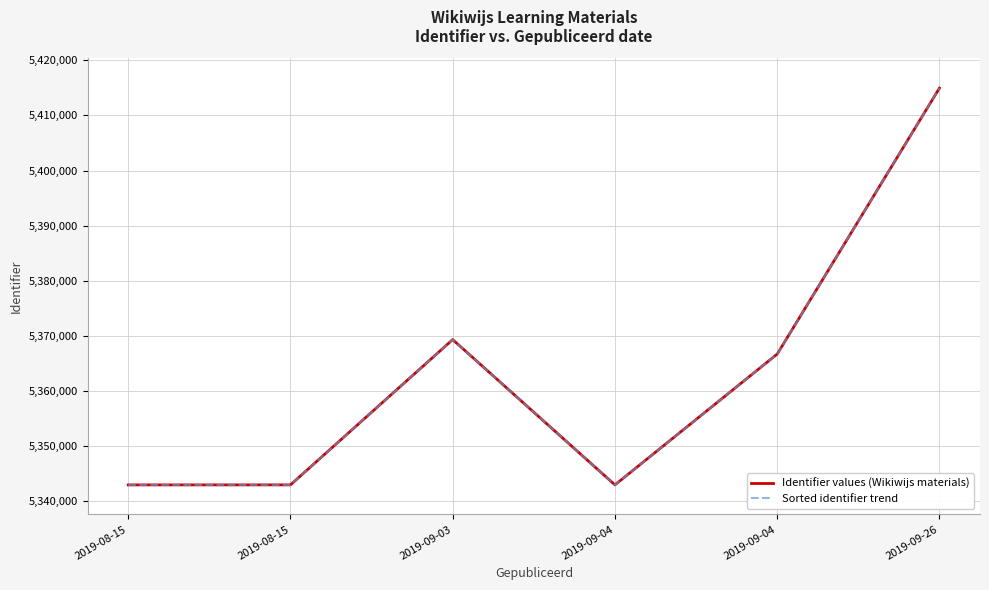

Is this an area chart (filled region under the line)?

No